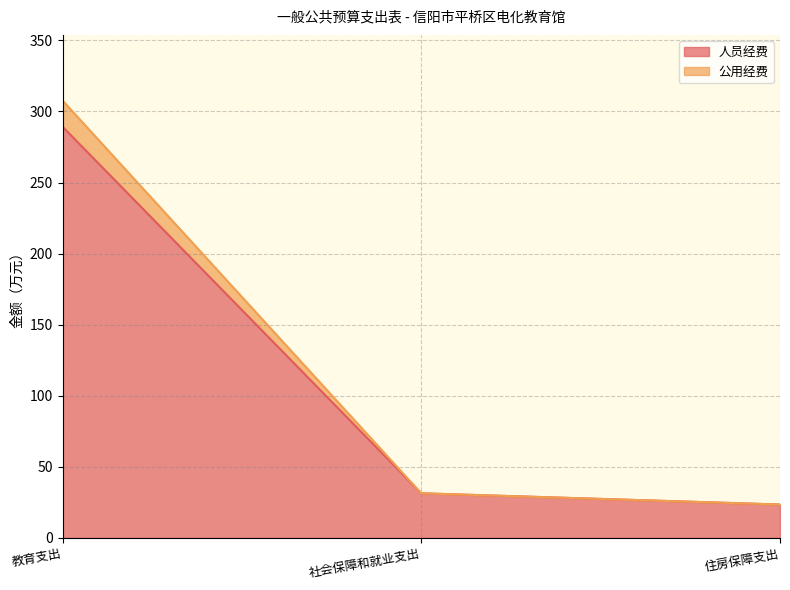

Is it true that 人员经费 equals 31.4 at 社会保障和就业支出?

True